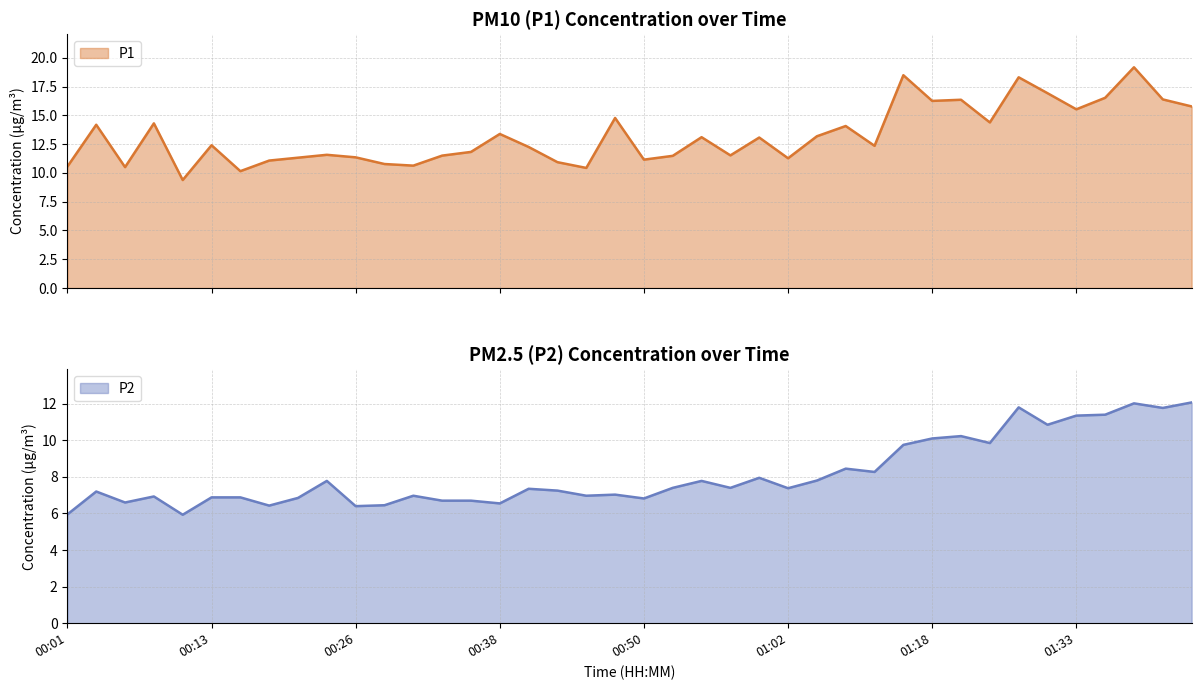

Rank the series by their average value, from lowest to highest.

P2, P1